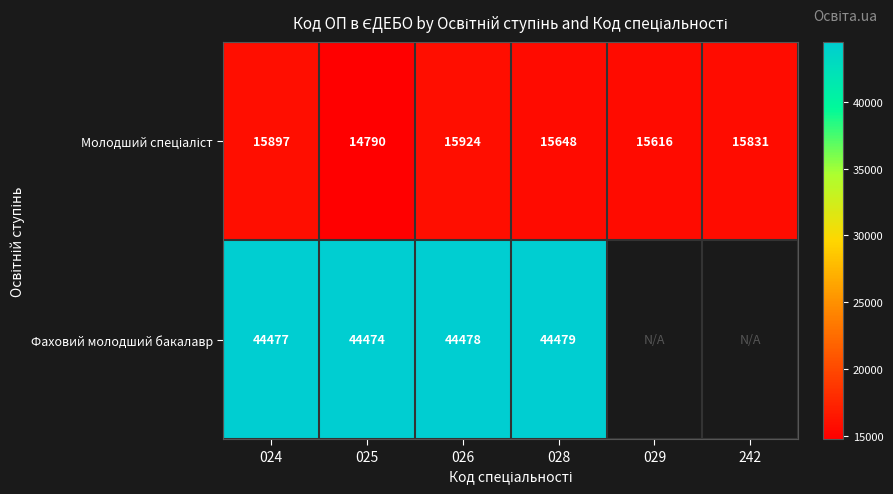

The Фаховий молодший бакалавр series shows 72271.9 at 025. True or false?

False